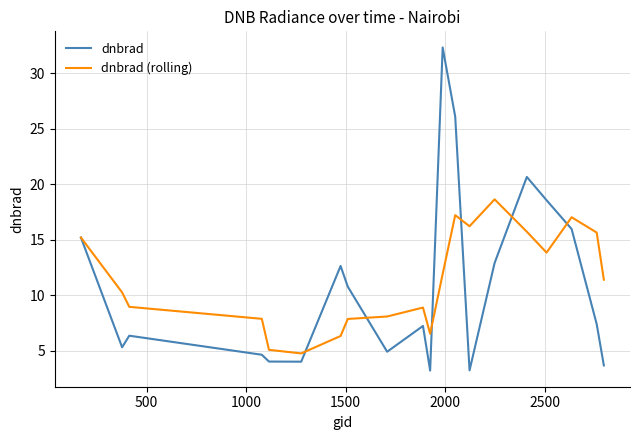

Rank the series by their maximum value, from highest to lowest.

dnbrad, dnbrad (rolling)